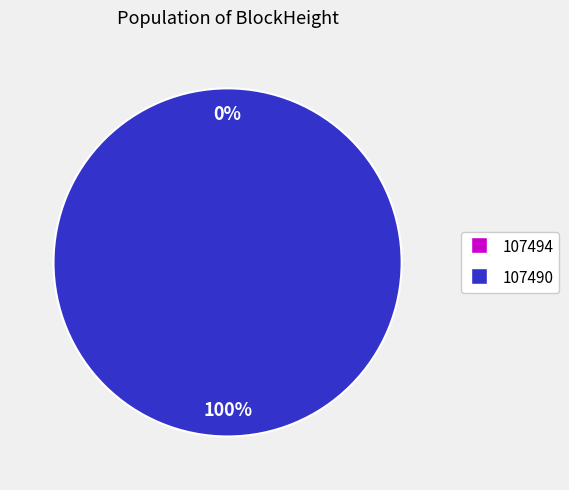

To the nearest percent, what is the difference between the largest and smallest slice percentages?

100%